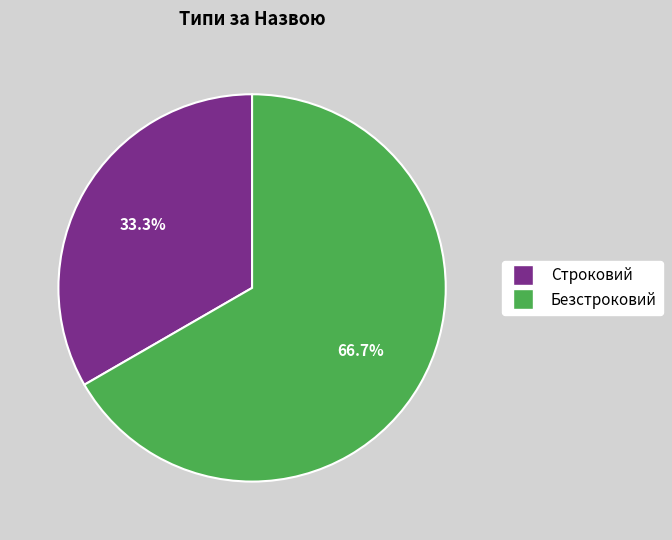

To the nearest percent, what portion does Безстроковий represent?

67%